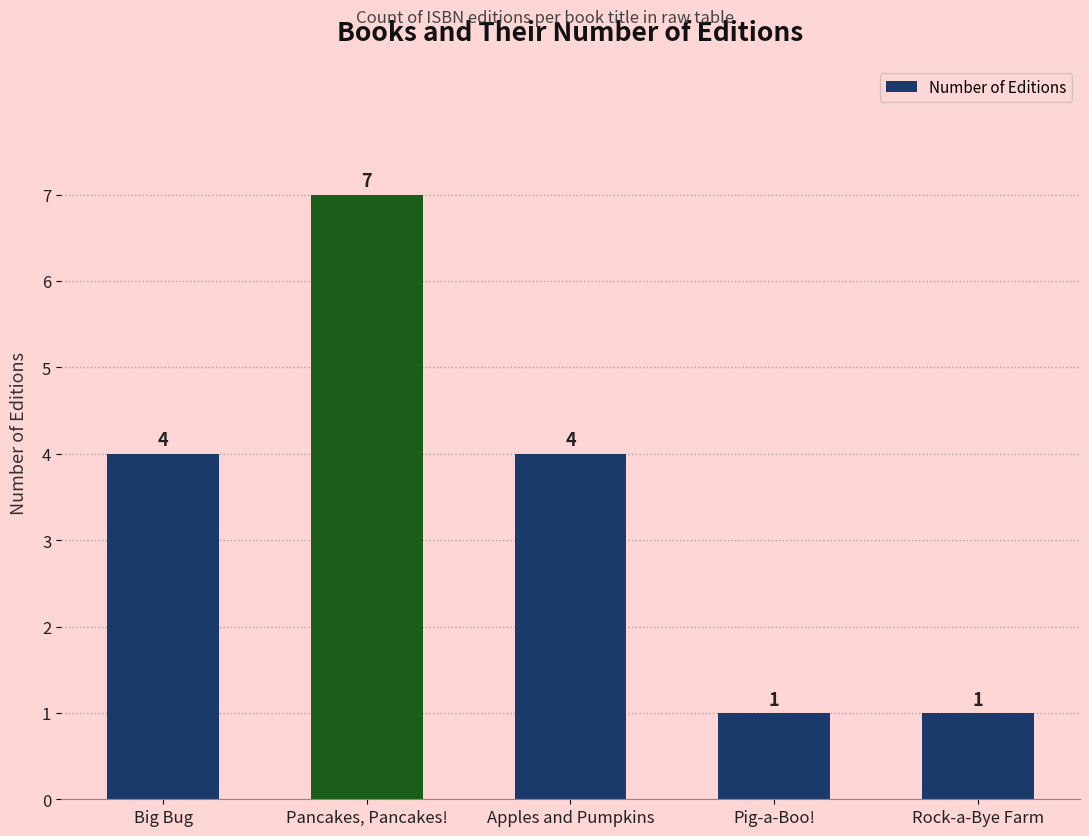

How many bars are there in total?

5